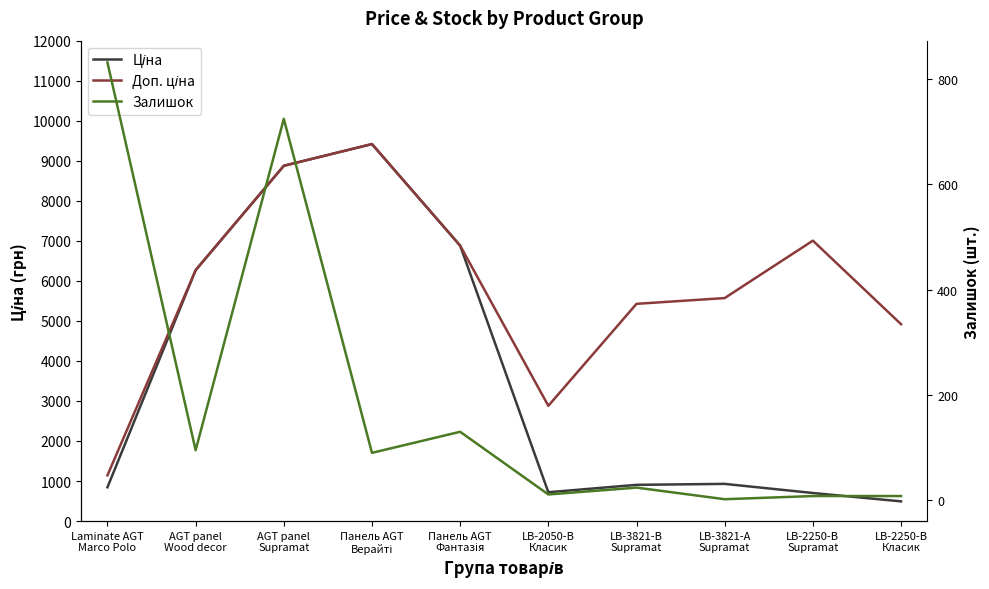

Rank the series at Панель AGT
Фантазія from lowest to highest value.

Залишок, Ціна, Доп. ціна